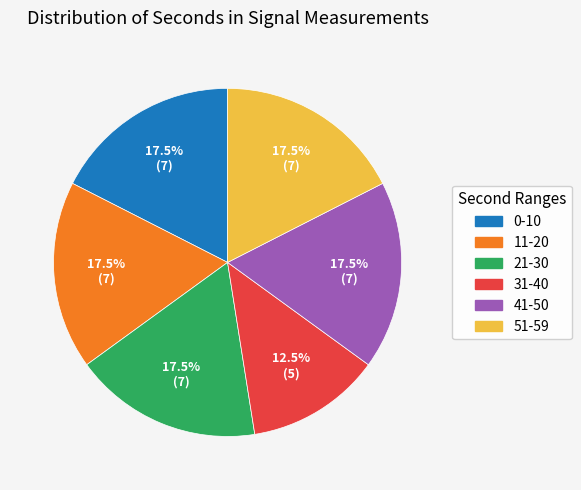

Count the number of slices in the pie.

6